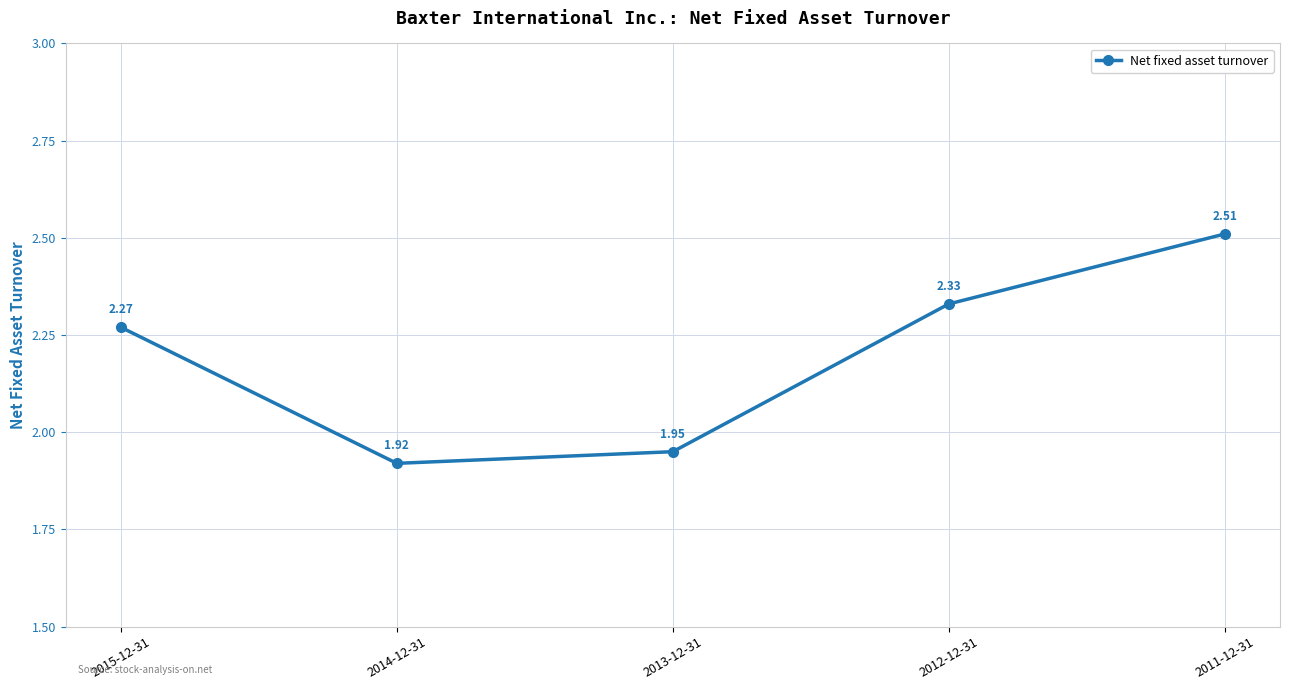

What is the label of the 3rd point from the right?

2013-12-31